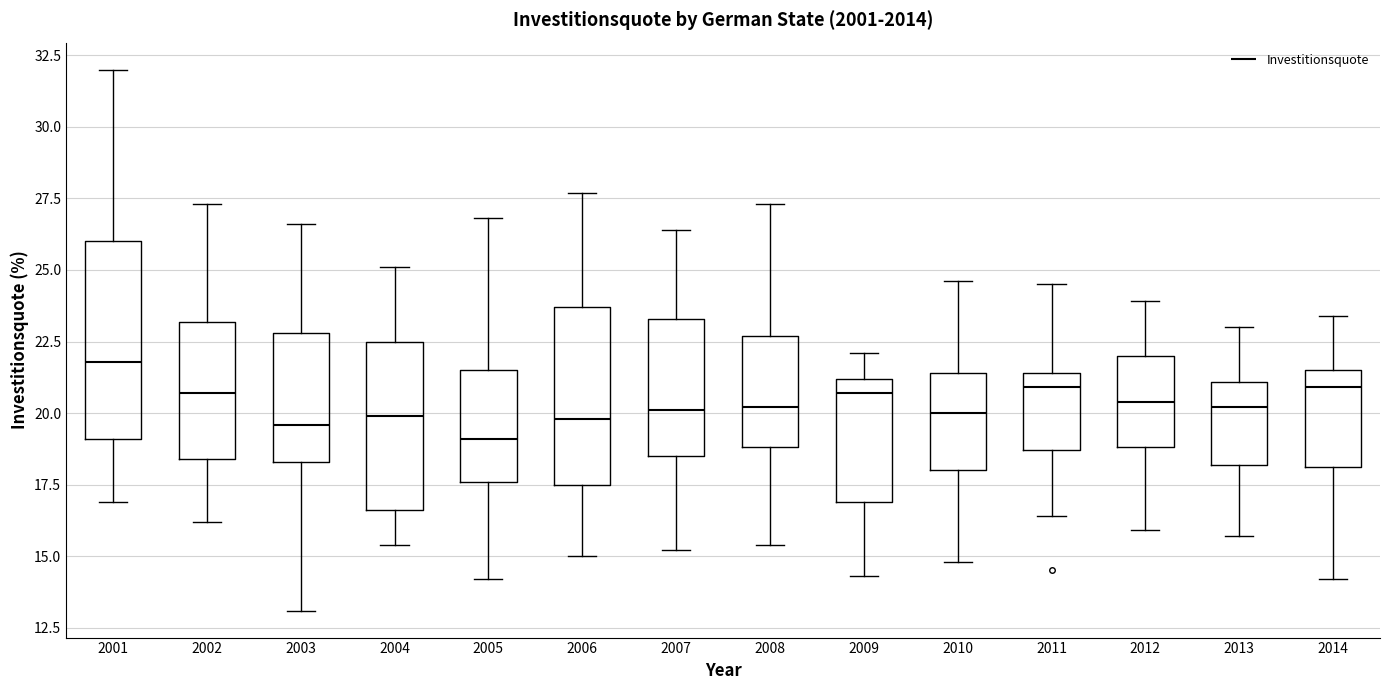

Which box's median line is the lowest?

2005